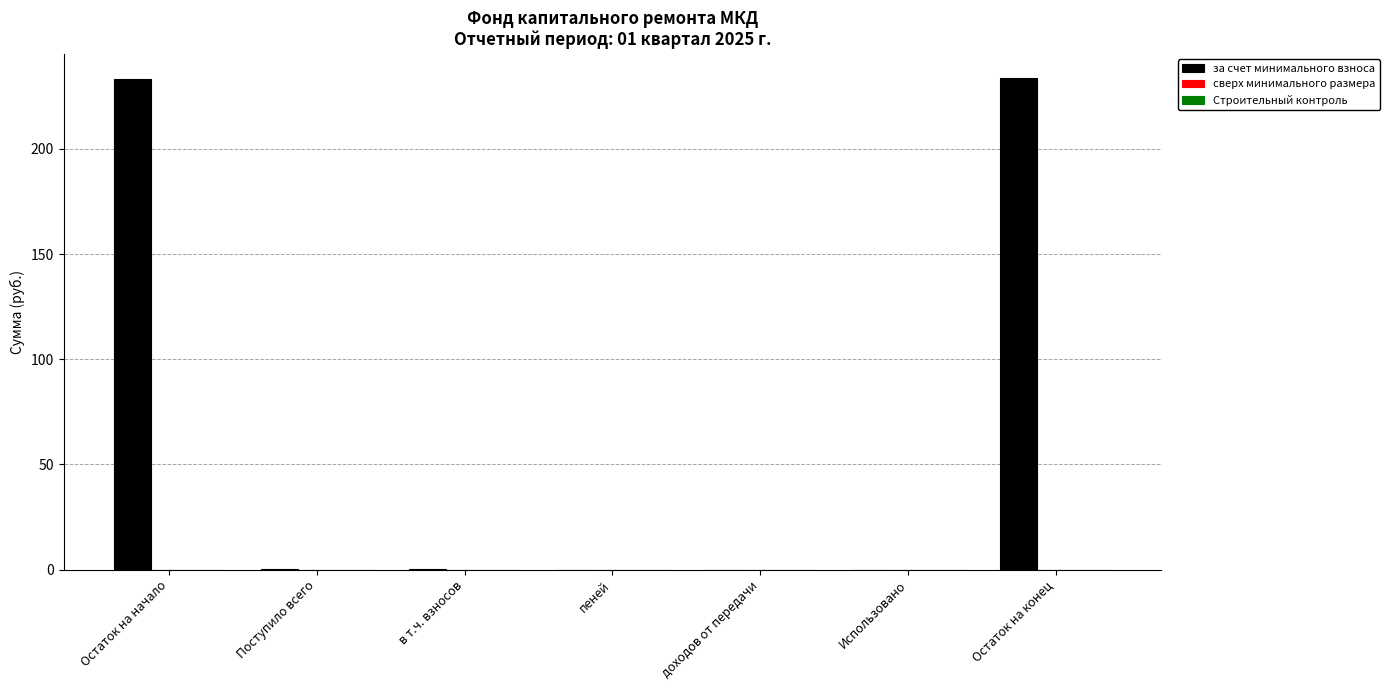

What is the sum of all values?

467.2